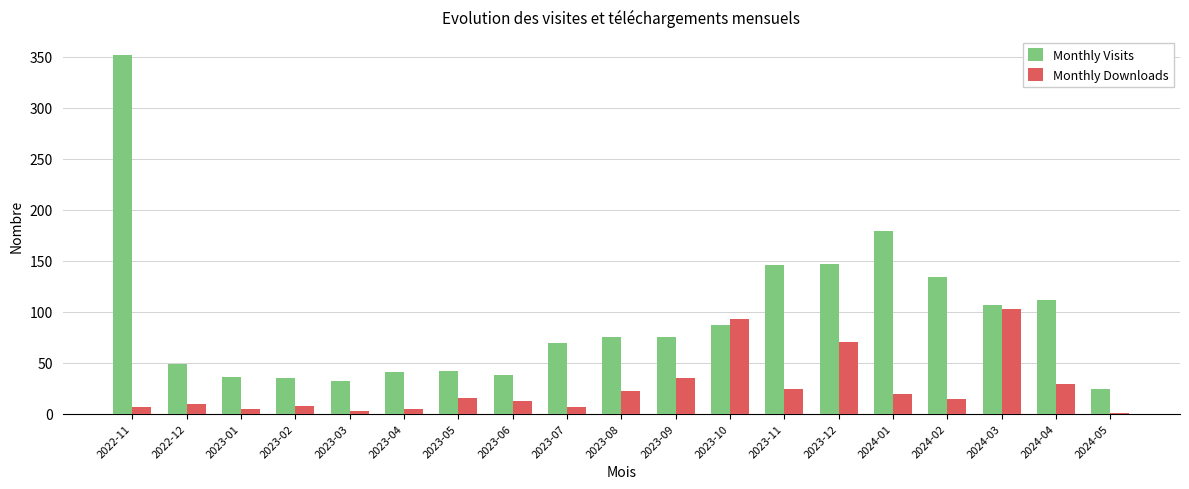

True or false: Monthly Downloads has a value of 93 at 2023-10.

True